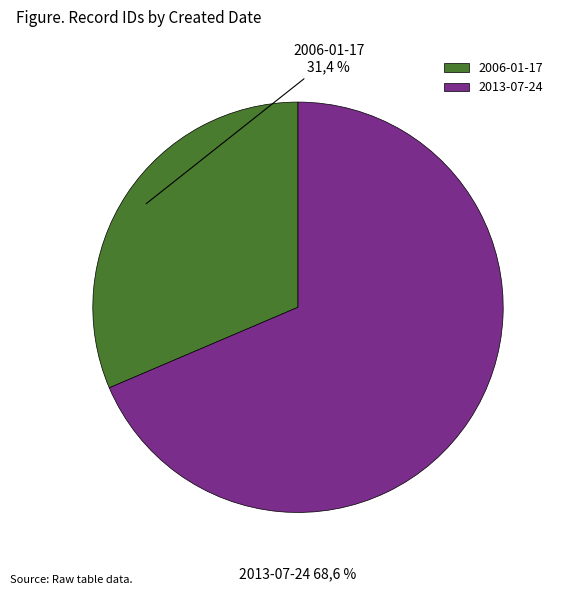

The 2013-07-24 slice represents 62% of the pie. True or false?

False